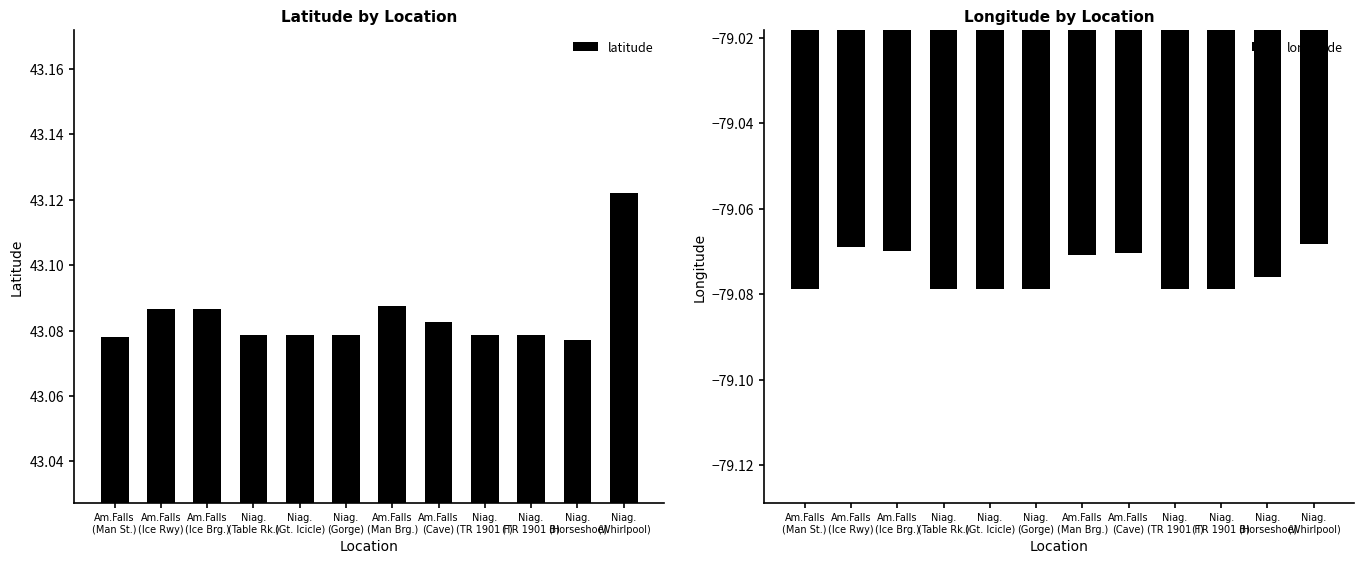

The longitude series shows -79.1 at Am.Falls
(Ice Rwy). True or false?

True